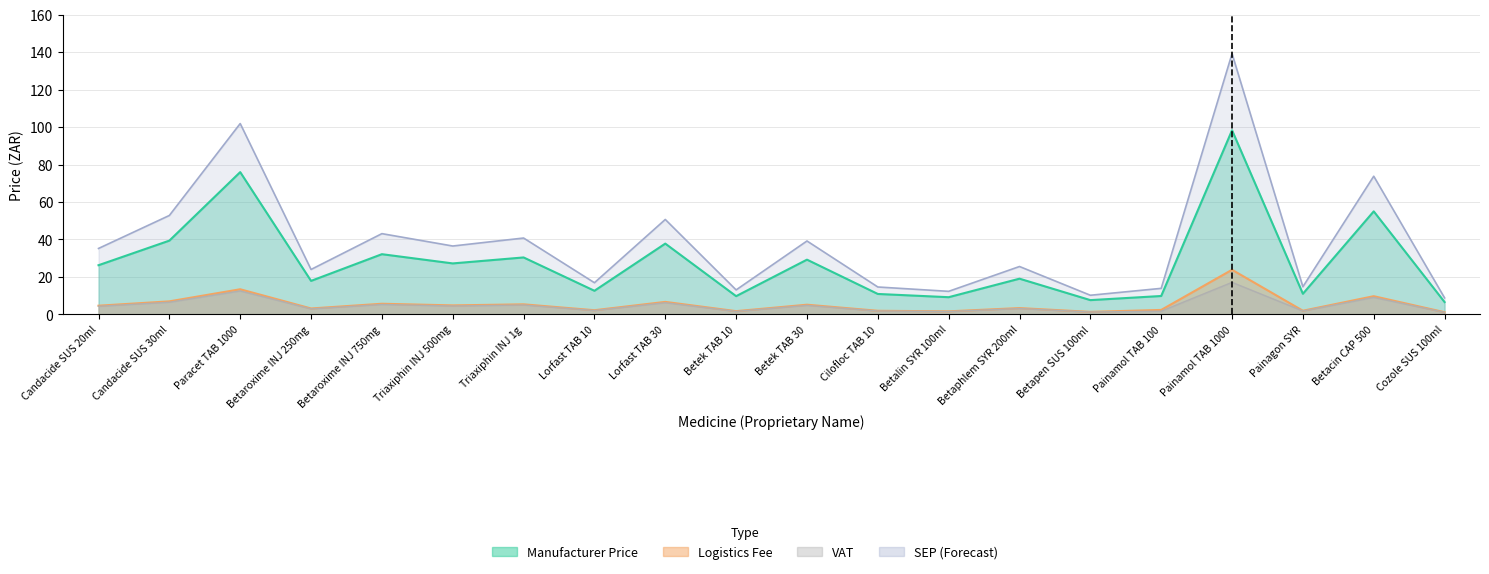

Which series changed the most between Candacide SUS 30ml and Lorfast TAB 10?

sep